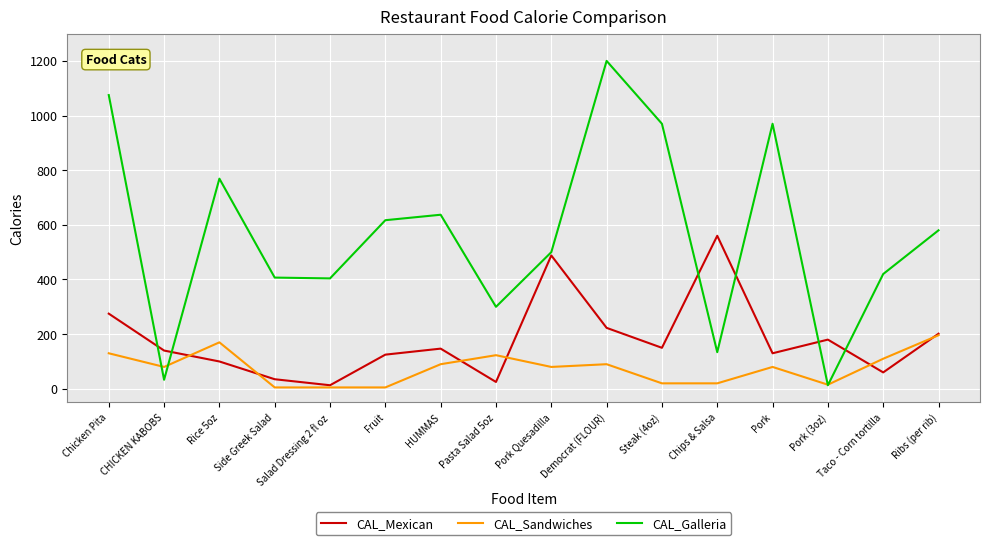

Where is the first local maximum for CAL_Mexican?

HUMMAS